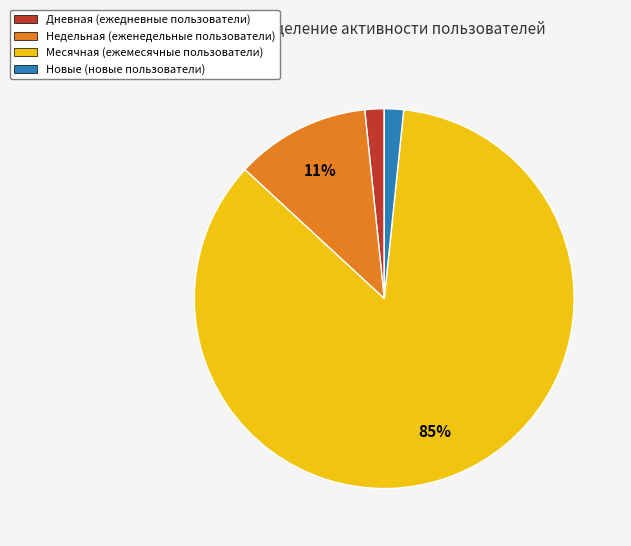

Combined, do Недельная (еженедельные пользователи) and Новые (новые пользователи) account for over 50%?

No